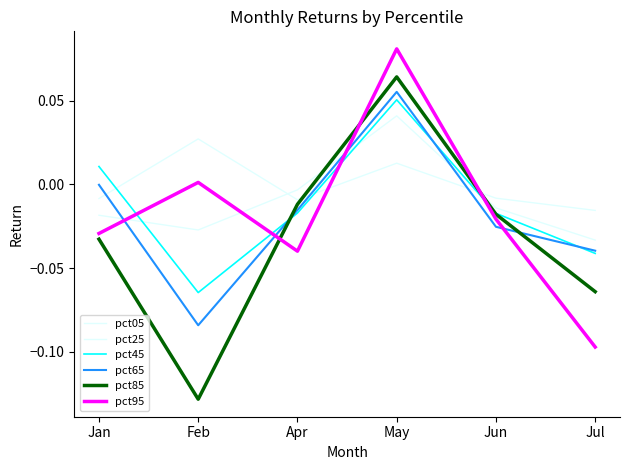

Where does the pct65 series first go above 0?

May